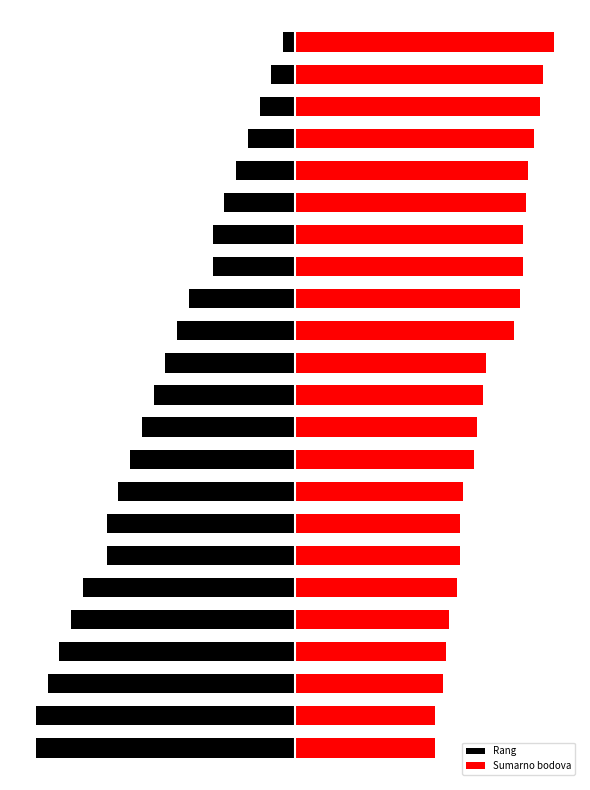

True or false: Rang has a value of -19.7 at 15.

False